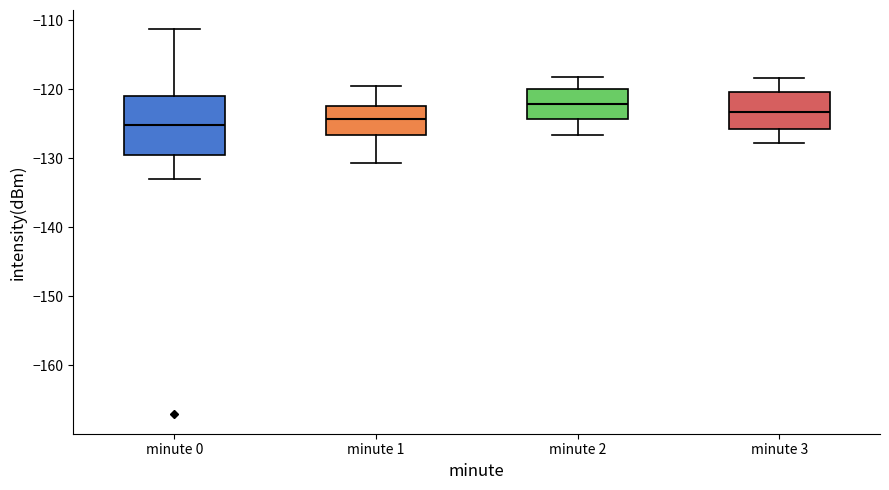

Reading left to right, transcribe this box plot: for each box, give where its median line is, the range the box spans, and where its two whiskers end, as read against the y-axis. The values are not printed on the chart, so give them approximately, as read against the axis.

minute 0: median -125, box -130 to -121, whiskers -133 to -111
minute 1: median -124, box -127 to -122, whiskers -131 to -120
minute 2: median -122, box -124 to -120, whiskers -127 to -118
minute 3: median -123, box -126 to -120, whiskers -128 to -118